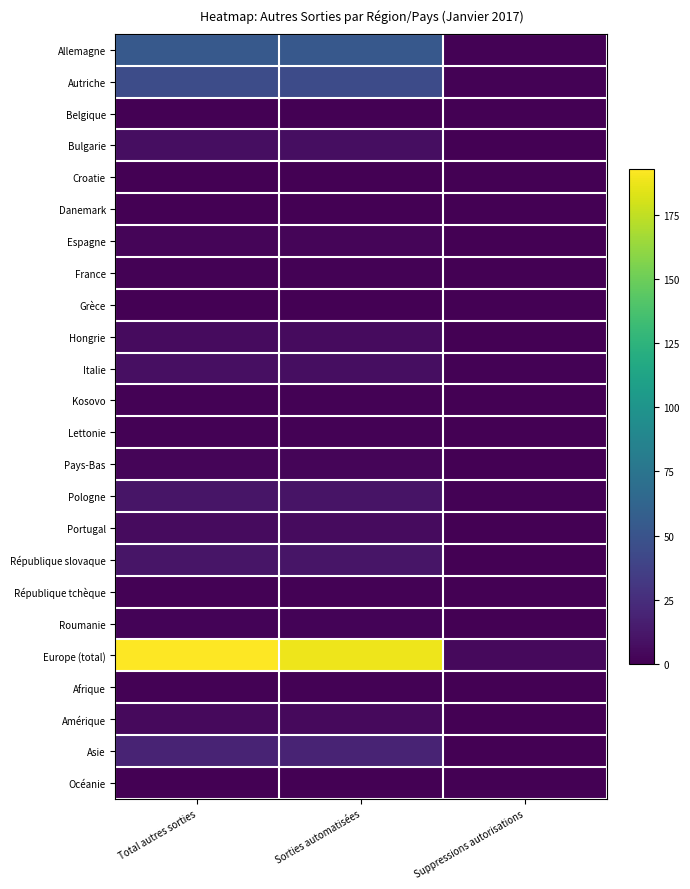

Reading left to right, list all the values displayed in this chart.

Allemagne: Total autres sorties=54	Sorties automatisées=53	Suppressions autorisations=1
Autriche: Total autres sorties=45	Sorties automatisées=44	Suppressions autorisations=1
Belgique: Total autres sorties=0	Sorties automatisées=0	Suppressions autorisations=0
Bulgarie: Total autres sorties=7	Sorties automatisées=7	Suppressions autorisations=0
Croatie: Total autres sorties=0	Sorties automatisées=0	Suppressions autorisations=0
Danemark: Total autres sorties=0	Sorties automatisées=0	Suppressions autorisations=0
Espagne: Total autres sorties=3	Sorties automatisées=3	Suppressions autorisations=0
France: Total autres sorties=1	Sorties automatisées=1	Suppressions autorisations=0
Grèce: Total autres sorties=0	Sorties automatisées=0	Suppressions autorisations=0
Hongrie: Total autres sorties=6	Sorties automatisées=6	Suppressions autorisations=0
Italie: Total autres sorties=8	Sorties automatisées=7	Suppressions autorisations=1
Kosovo: Total autres sorties=1	Sorties automatisées=1	Suppressions autorisations=0
Lettonie: Total autres sorties=1	Sorties automatisées=1	Suppressions autorisations=0
Pays-Bas: Total autres sorties=3	Sorties automatisées=3	Suppressions autorisations=0
Pologne: Total autres sorties=11	Sorties automatisées=10	Suppressions autorisations=1
Portugal: Total autres sorties=6	Sorties automatisées=6	Suppressions autorisations=0
République slovaque: Total autres sorties=11	Sorties automatisées=11	Suppressions autorisations=0
République tchèque: Total autres sorties=1	Sorties automatisées=1	Suppressions autorisations=0
Roumanie: Total autres sorties=2	Sorties automatisées=2	Suppressions autorisations=0
Europe (total): Total autres sorties=193	Sorties automatisées=188	Suppressions autorisations=5
Afrique: Total autres sorties=1	Sorties automatisées=1	Suppressions autorisations=0
Amérique: Total autres sorties=5	Sorties automatisées=5	Suppressions autorisations=0
Asie: Total autres sorties=19	Sorties automatisées=19	Suppressions autorisations=0
Océanie: Total autres sorties=0	Sorties automatisées=0	Suppressions autorisations=0